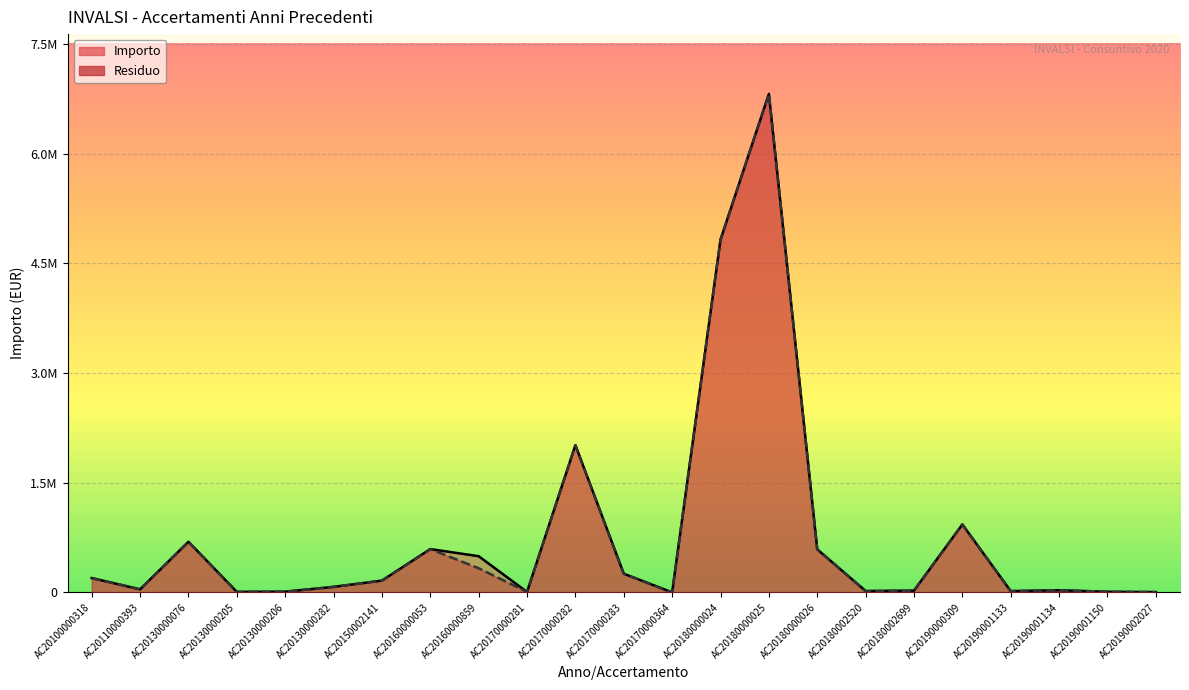

What is the value of the Residuo point at the 10th from the left?

6054.4